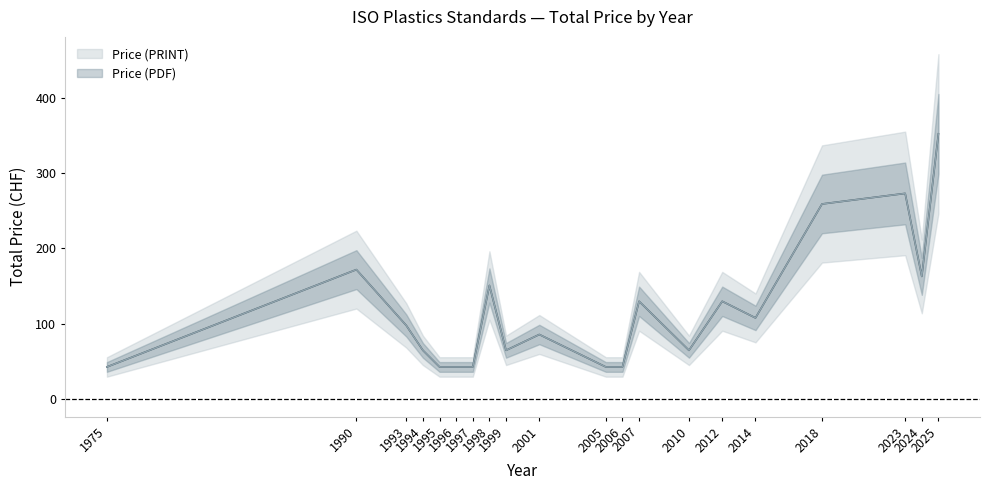

How many lines are shown in the chart?

2